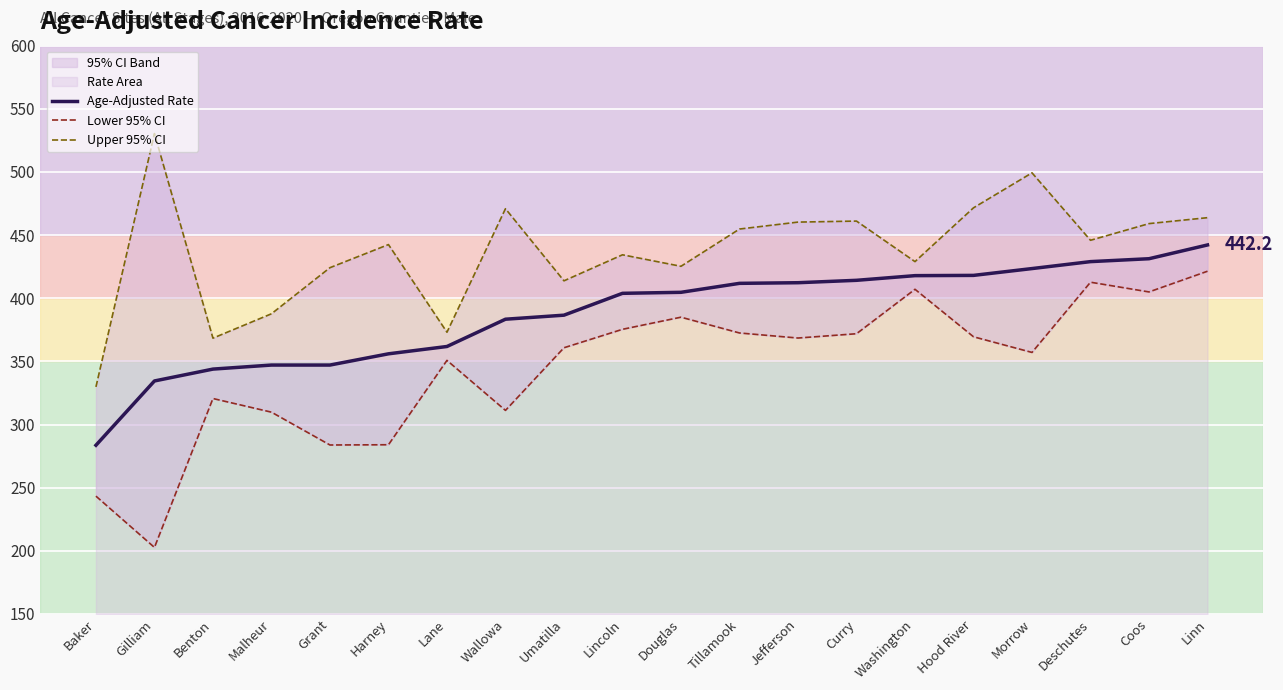

List the series in order of their peak value, highest first.

Upper 95% CI, Age-Adjusted Rate, Lower 95% CI